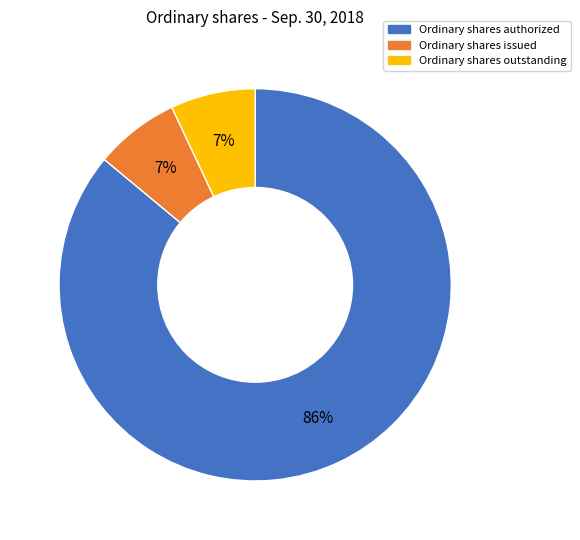

Which category has the biggest portion of the pie?

Ordinary shares authorized